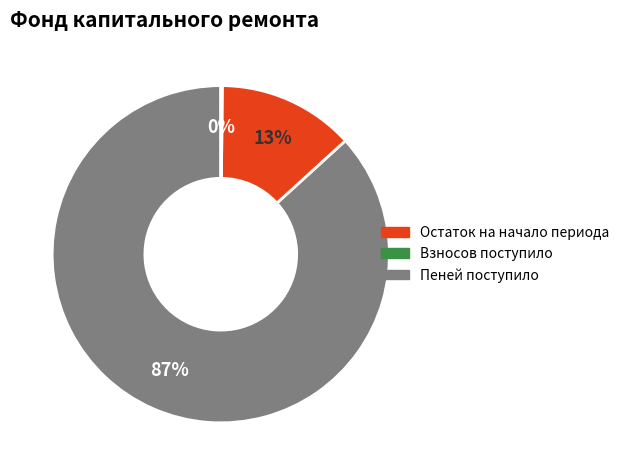

To the nearest percent, what is the average slice percentage?

33%